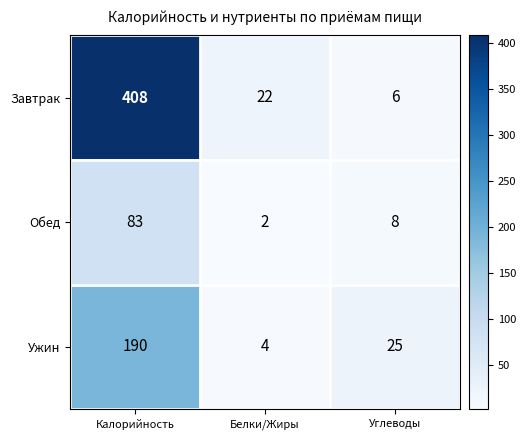

How many distinct data groups are displayed?

3